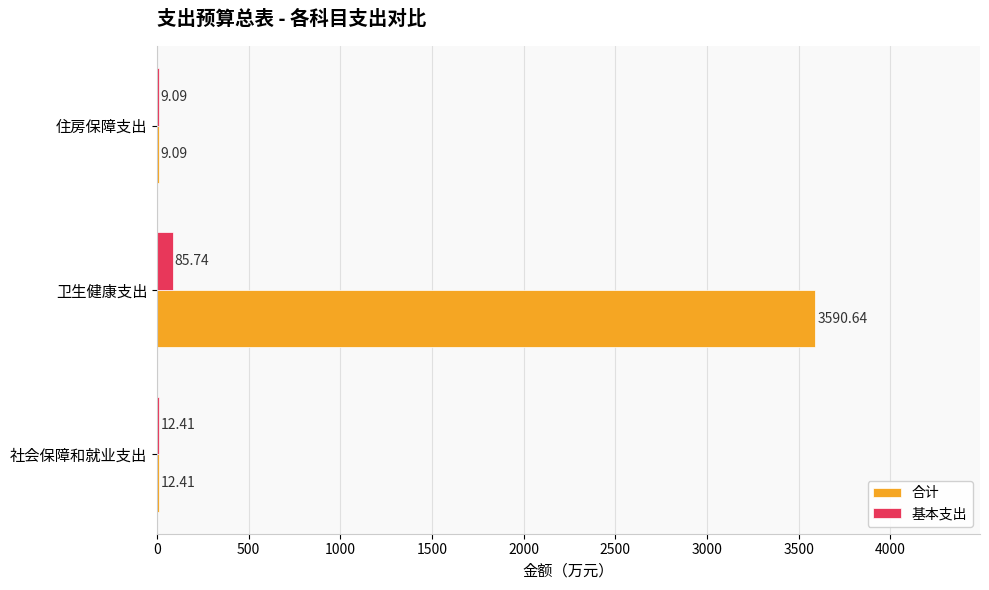

At which category is the sum across all series the highest?

卫生健康支出